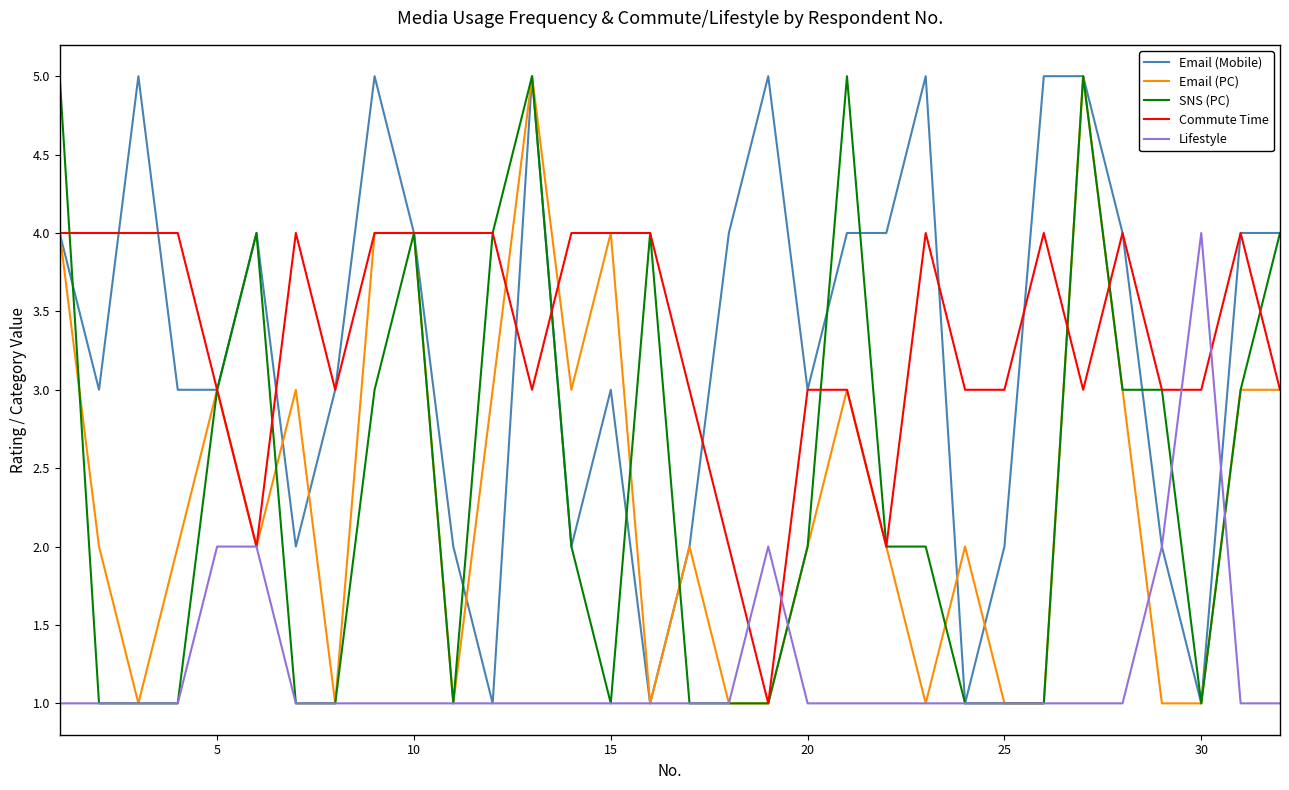

What is the greatest value displayed?

5